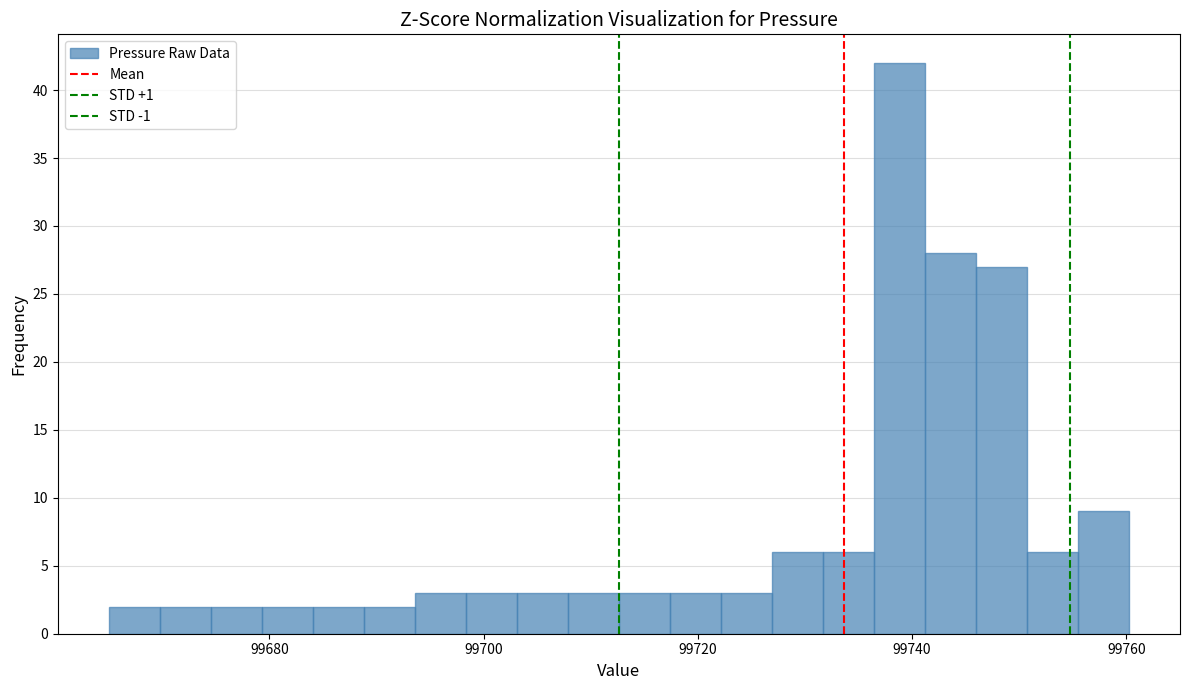

Around what value on the x-axis is the tallest bar? Give the approximate position of its centre, as read against the axis.

99738